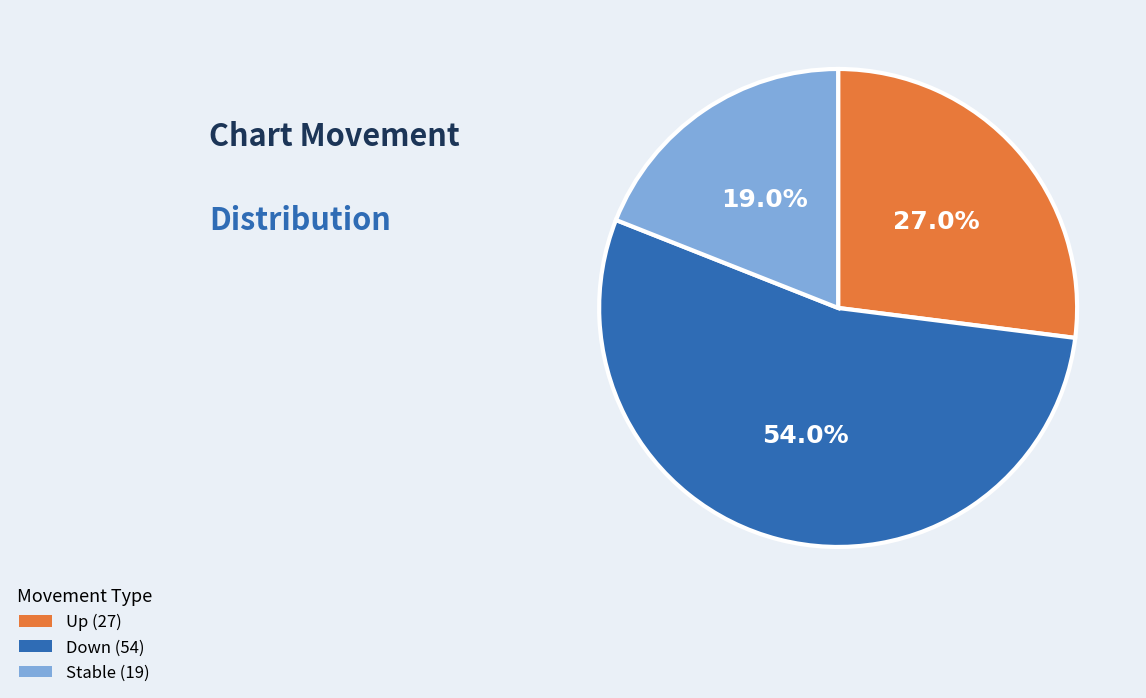

Does any single category account for the majority?

Yes